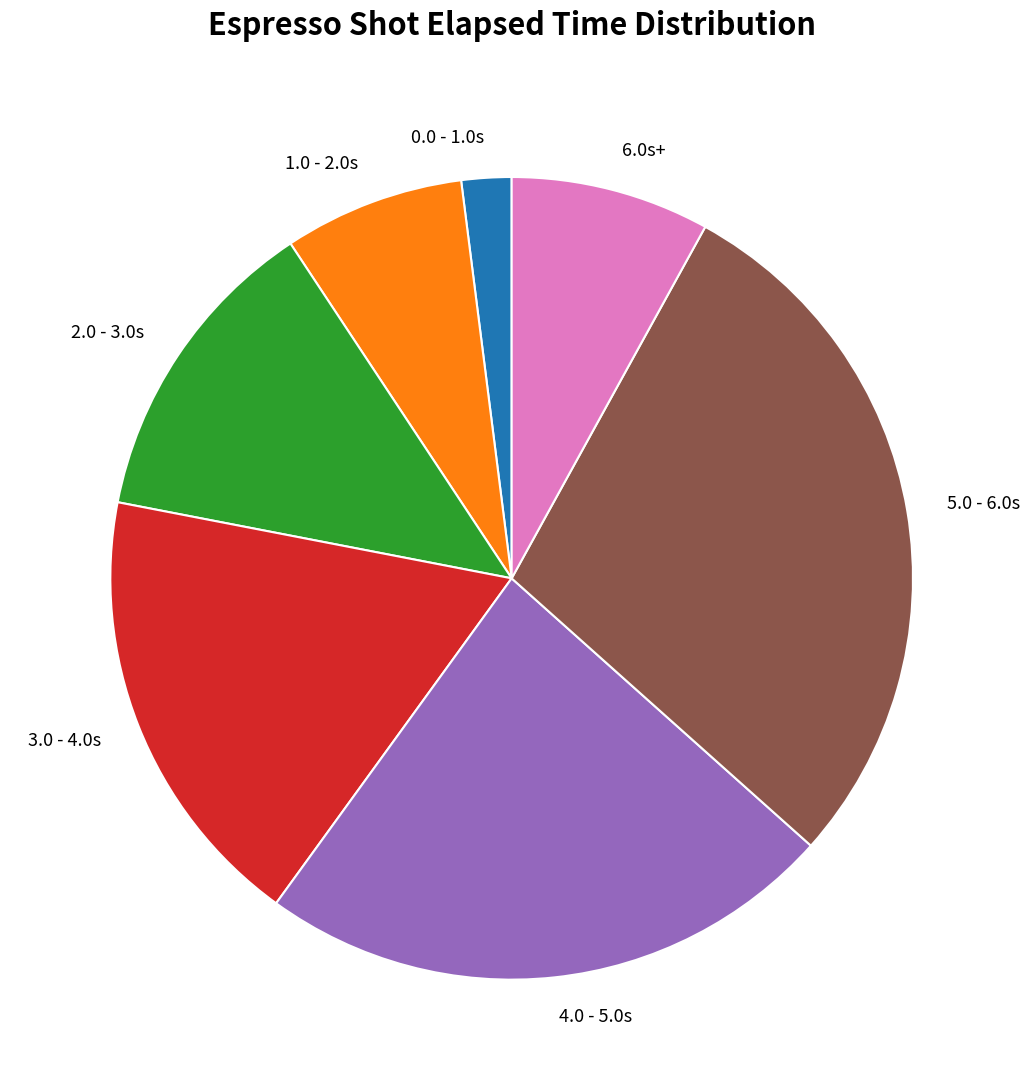

Is it true that 5.0 - 6.0s is 43% of the pie?

False